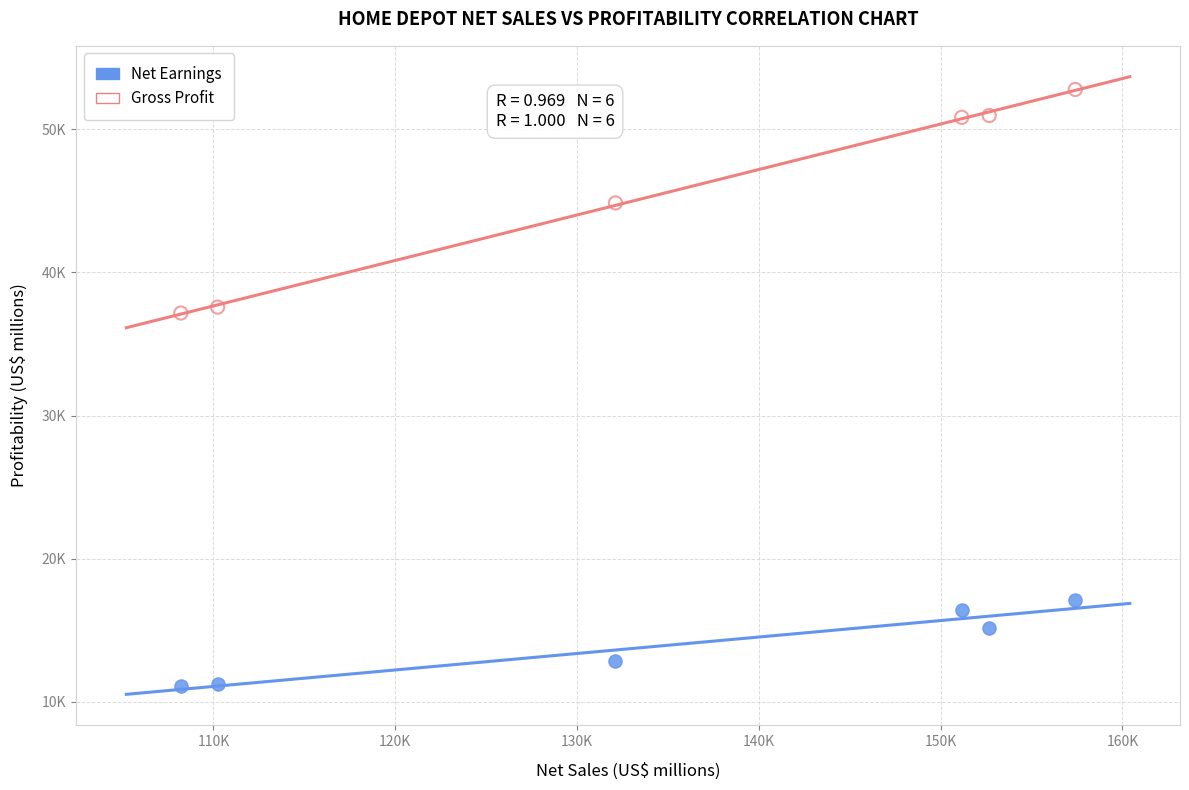

What are all the series names shown in the legend?

Net Earnings, Gross Profit